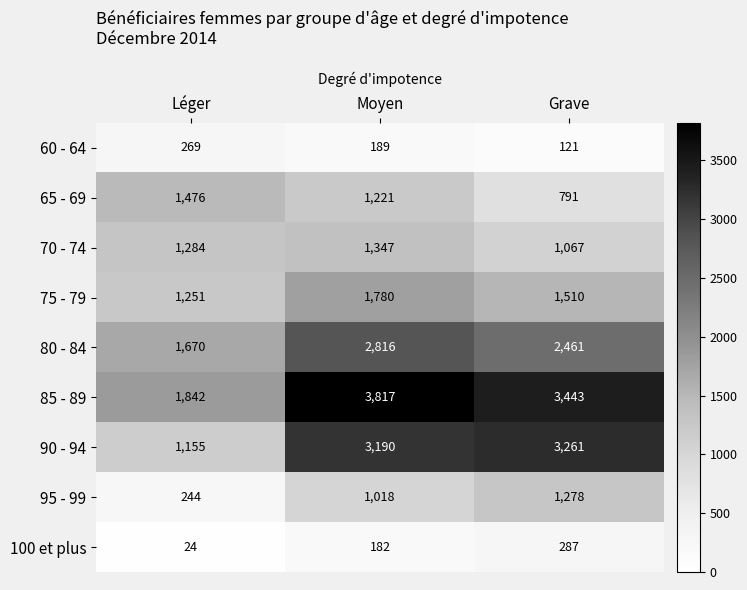

Which series has the widest spread of values?

90 - 94